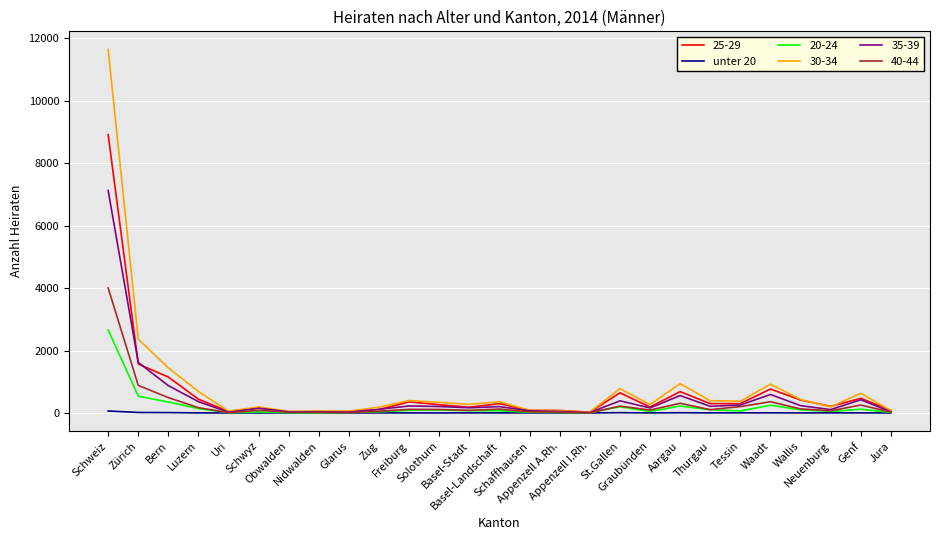

List the series in order of their peak value, lowest first.

unter 20, 20-24, 40-44, 35-39, 25-29, 30-34